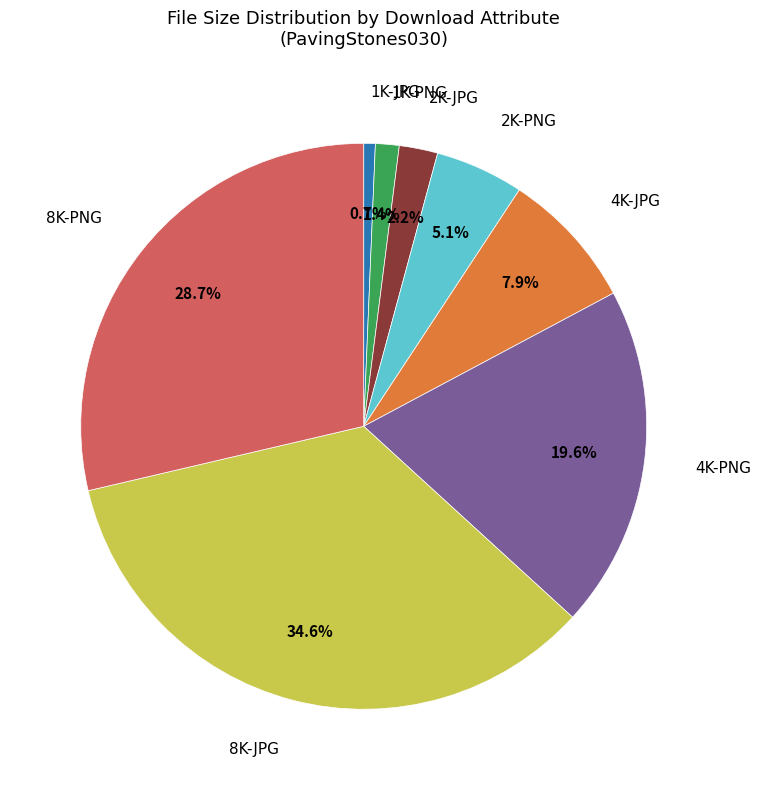

Is there any slice that represents more than half of the pie?

No